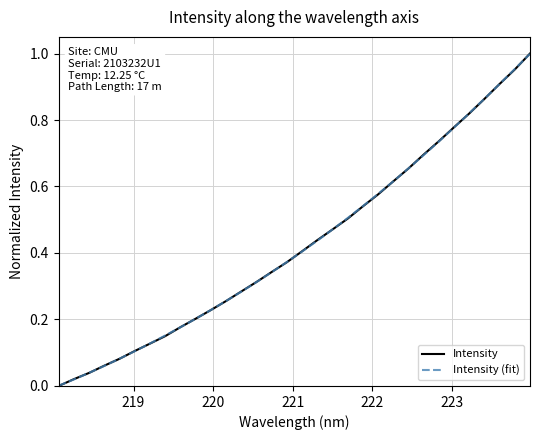

Which series has the widest spread of values?

Intensity